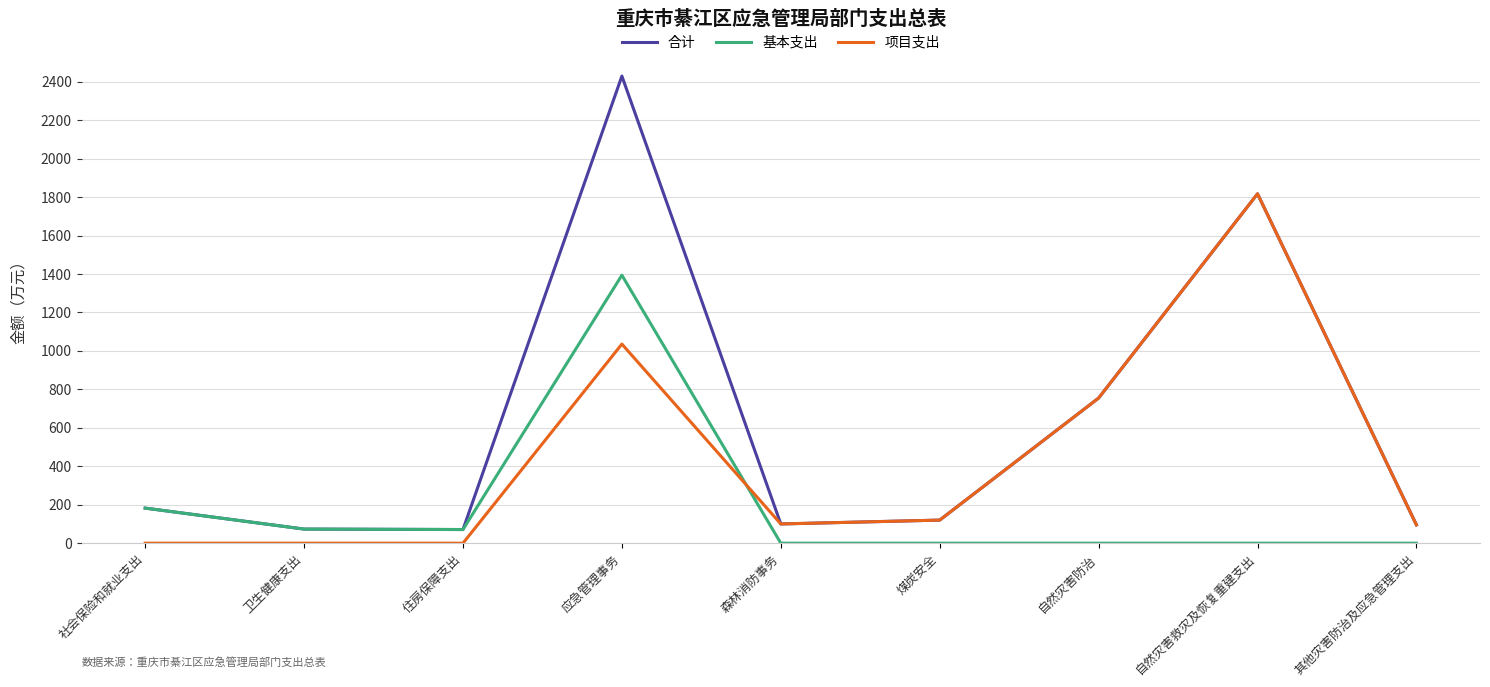

True or false: 项目支出 has a value of 2733.5 at 自然灾害救灾及恢复重建支出.

False